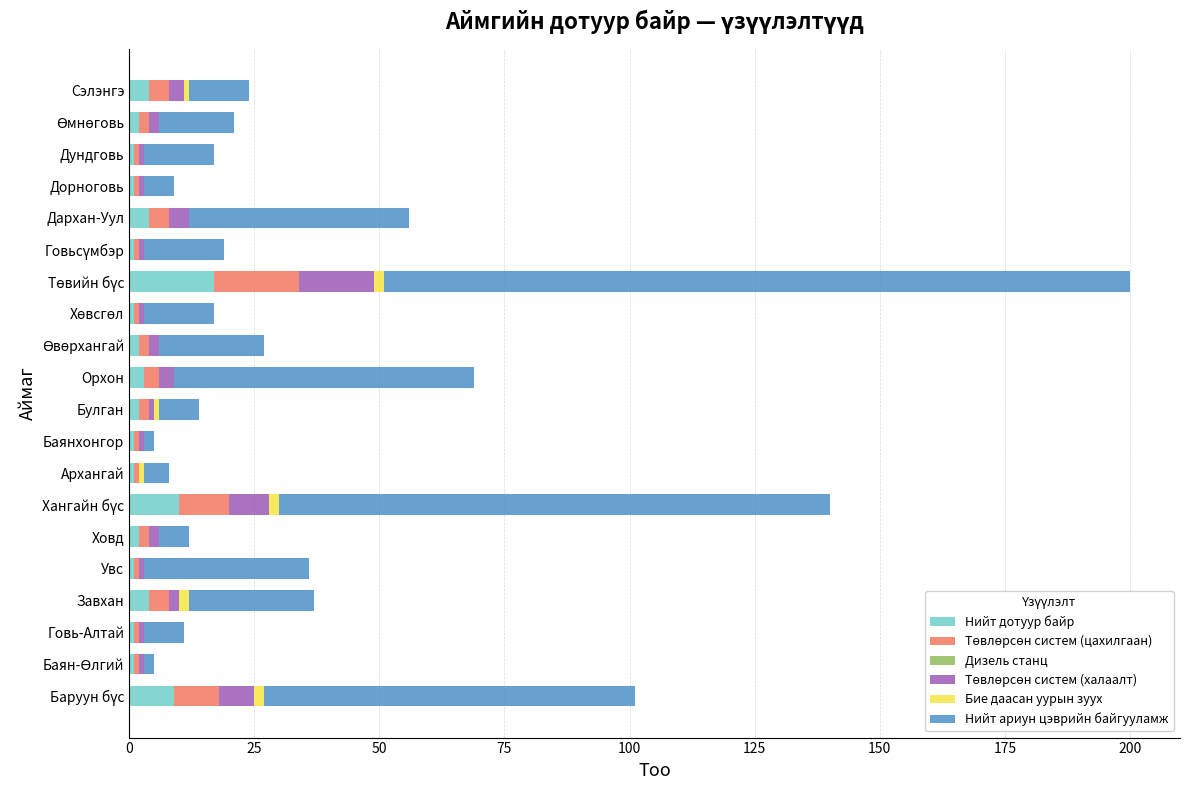

What is the highest value of the Нийт дотуур байр series?

17